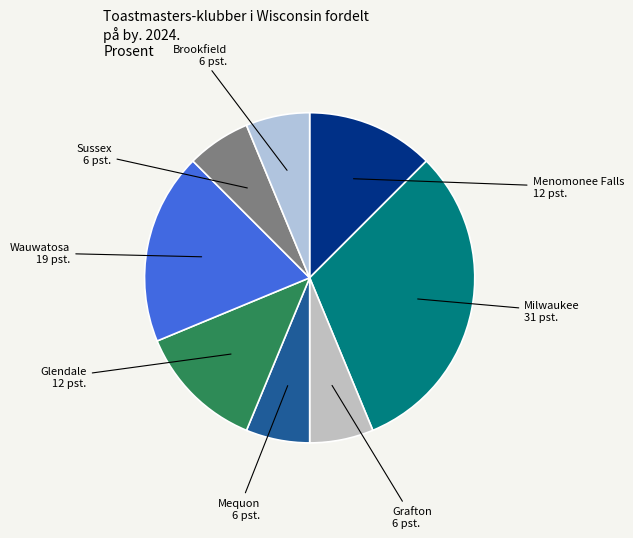

How many slices are in this pie chart?

8